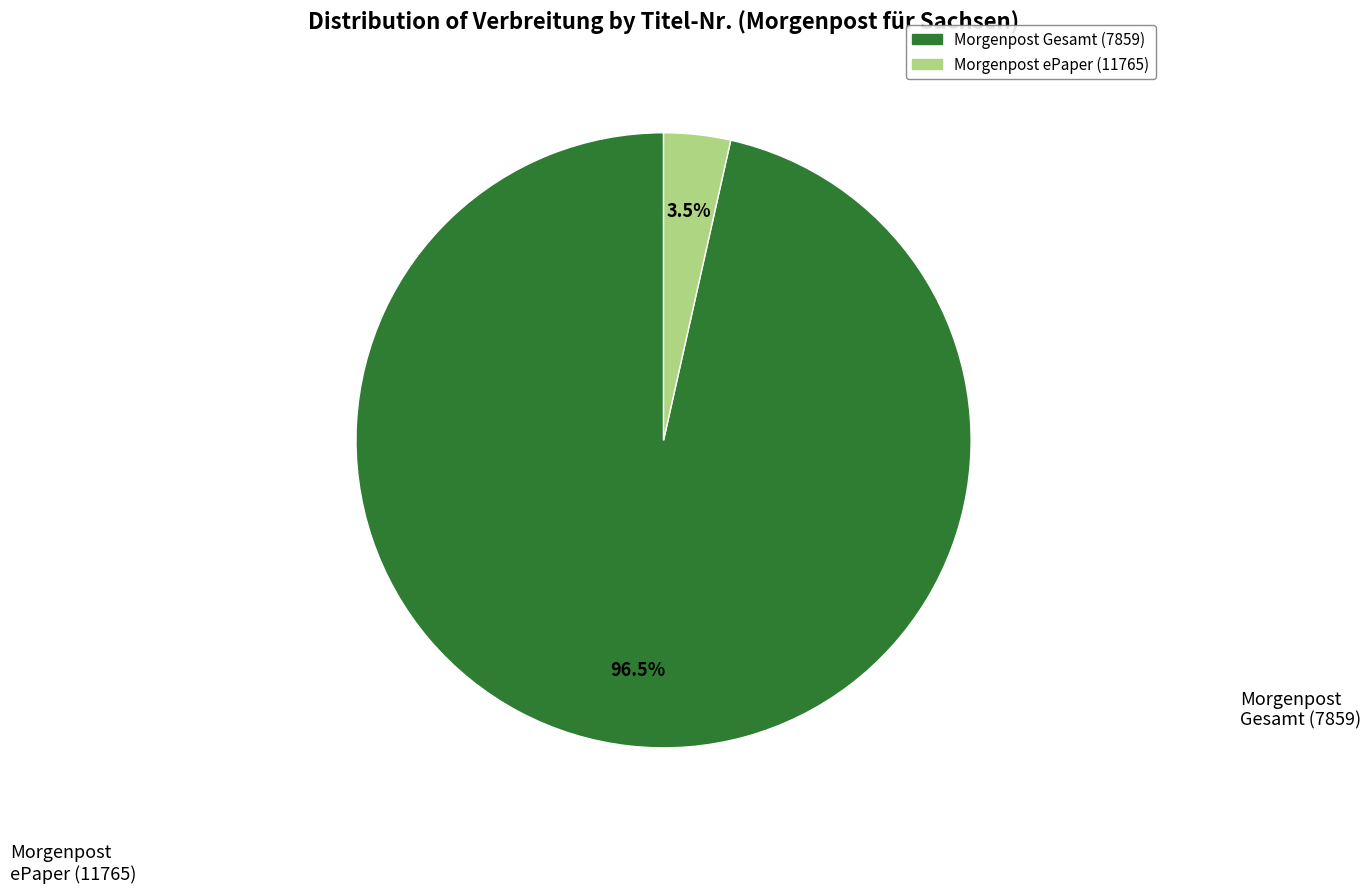

Do Morgenpost ePaper (11765) and Morgenpost Gesamt (7859) together represent more than half of the pie?

Yes